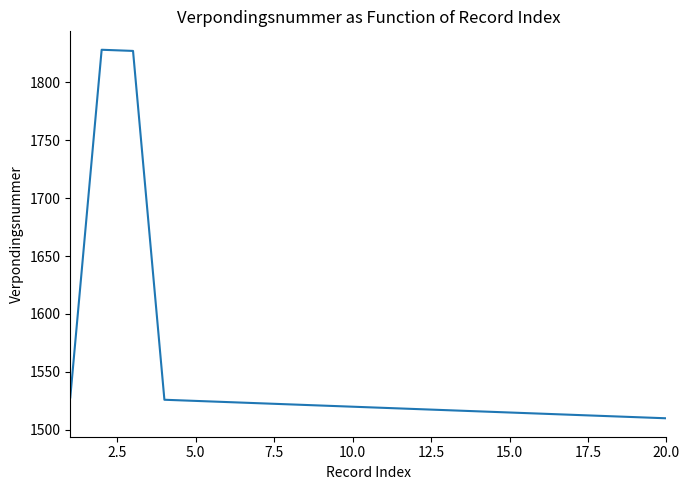

What is the smallest value displayed?

1510